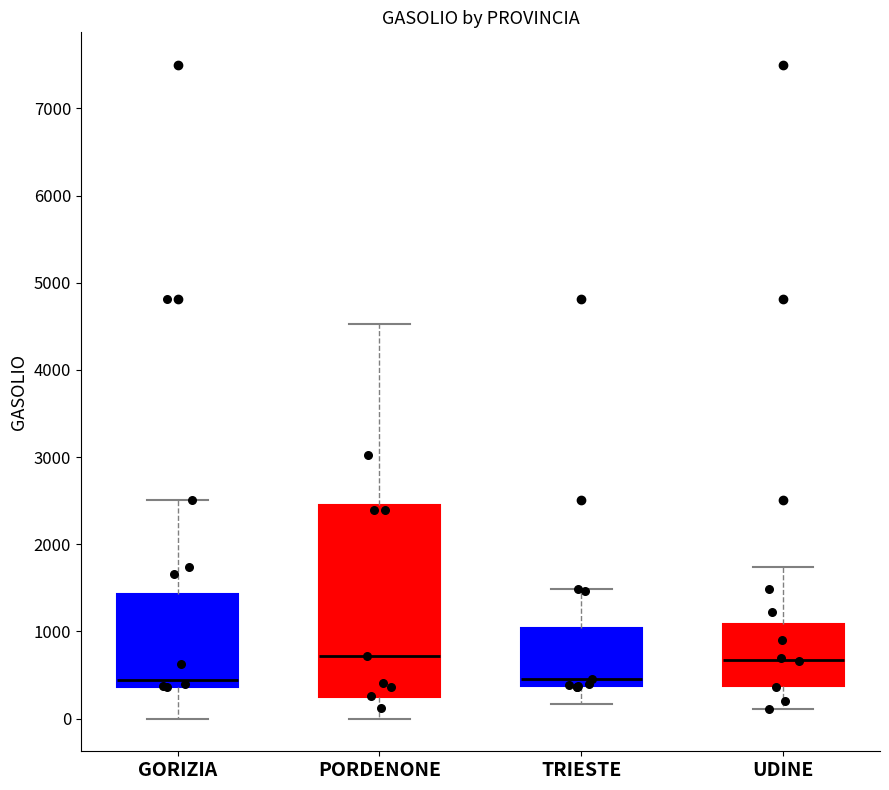

Reading left to right, transcribe this box plot: for each box, give where its median line is, the range the box spans, and where its two whiskers end, as read against the y-axis. The values are not printed on the chart, so give them approximately, as read against the axis.

GORIZIA: median 400 (just above the box's lower edge), box 400 to 1400, whiskers 0 to 2500
PORDENONE: median 700, box 300 to 2500, whiskers 0 to 4500
TRIESTE: median 500, box 400 to 1000, whiskers 200 to 1500
UDINE: median 700, box 400 to 1100, whiskers 100 to 1700